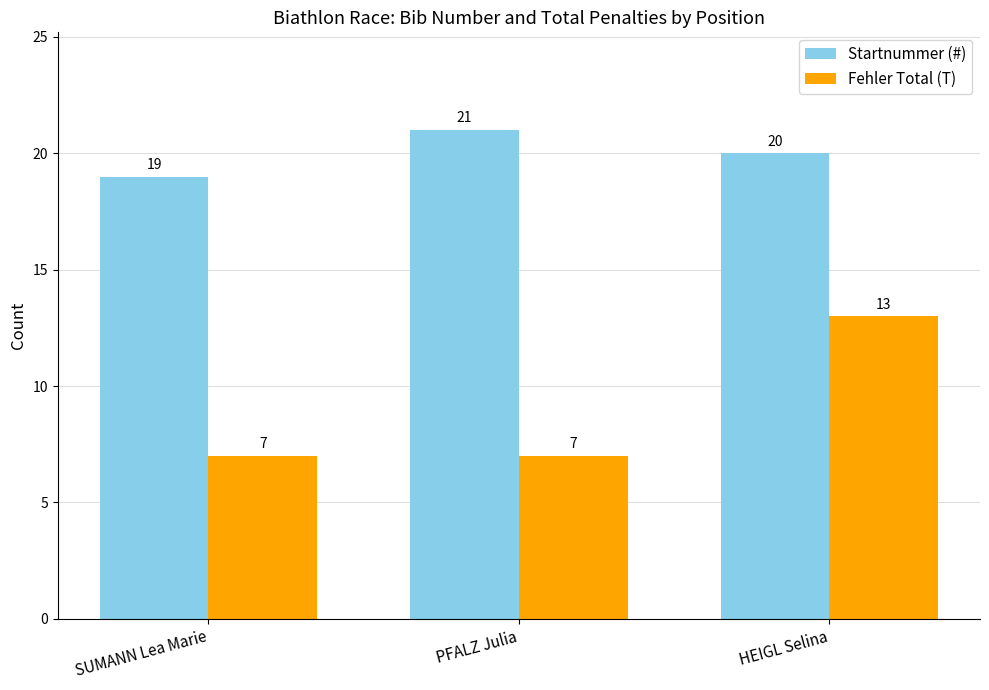

At which label does Startnummer (#) first exceed 20?

PFALZ Julia